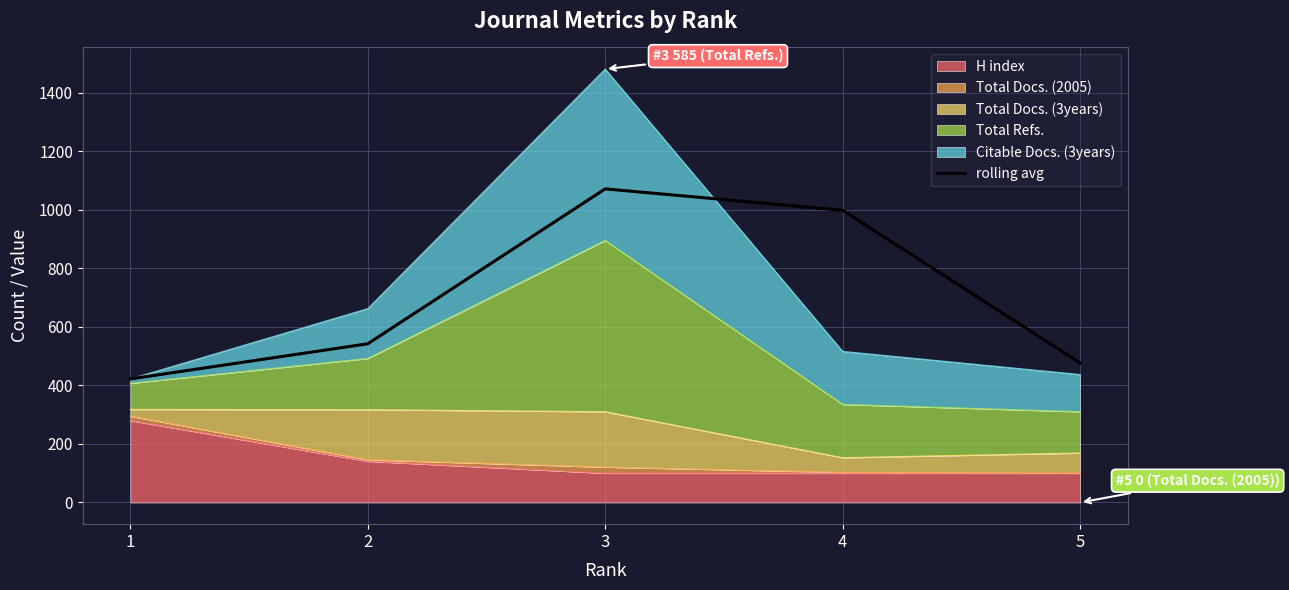

Which category has the lowest value across all series?

1